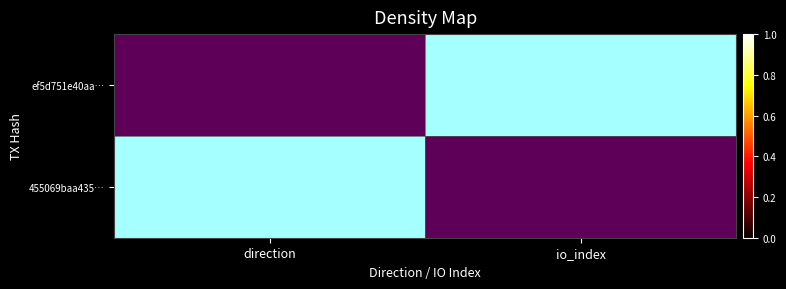

Which has a higher value, direction or io_index?

direction